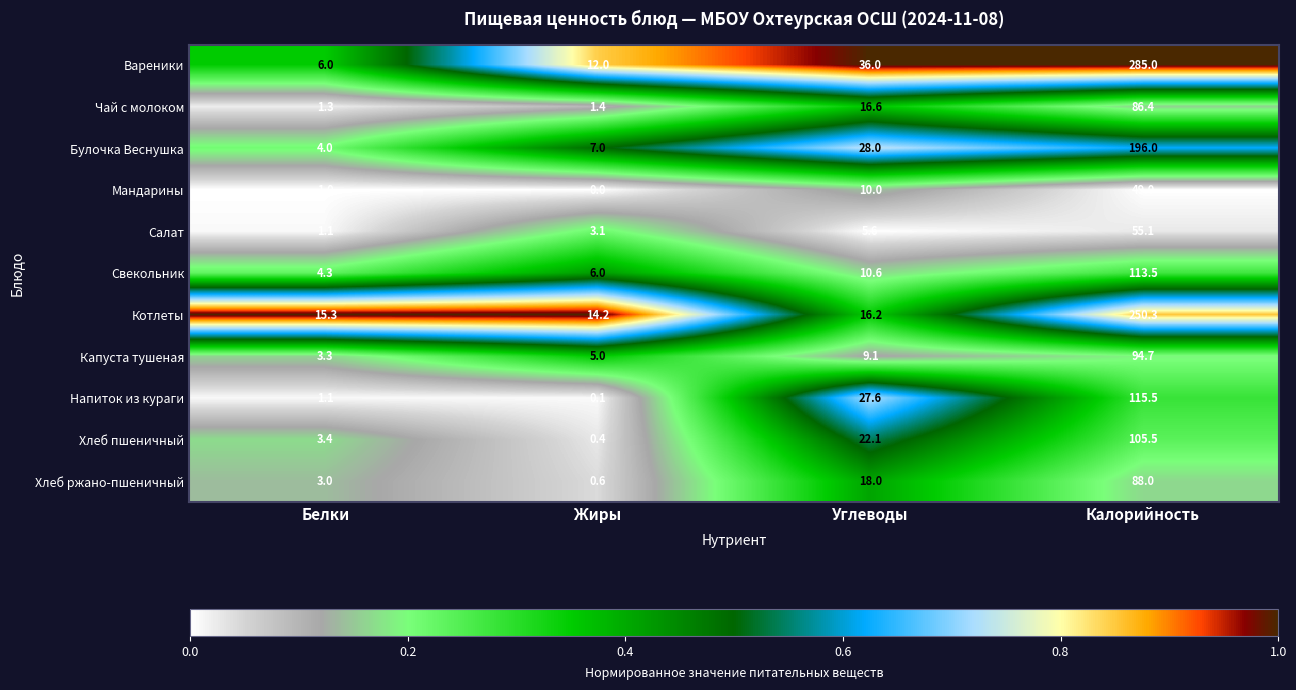

What is the difference between the second highest and second lowest values in the Свекольник series?

4.6